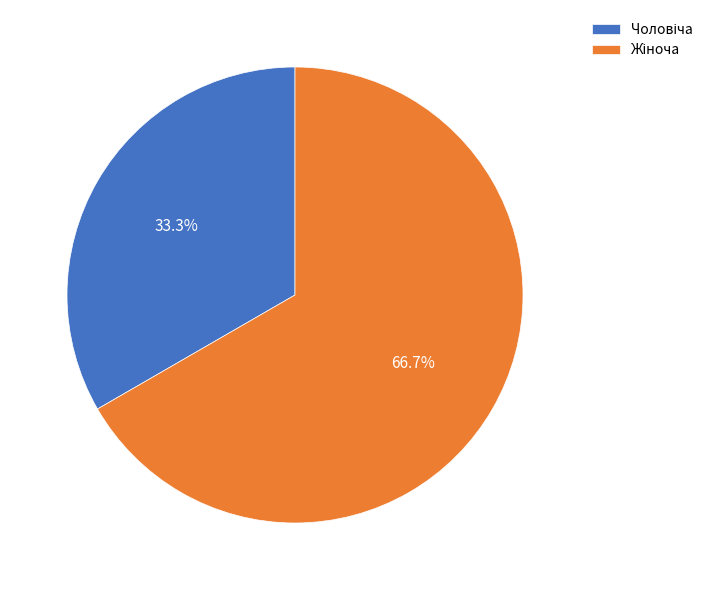

Is there any slice that represents more than half of the pie?

Yes